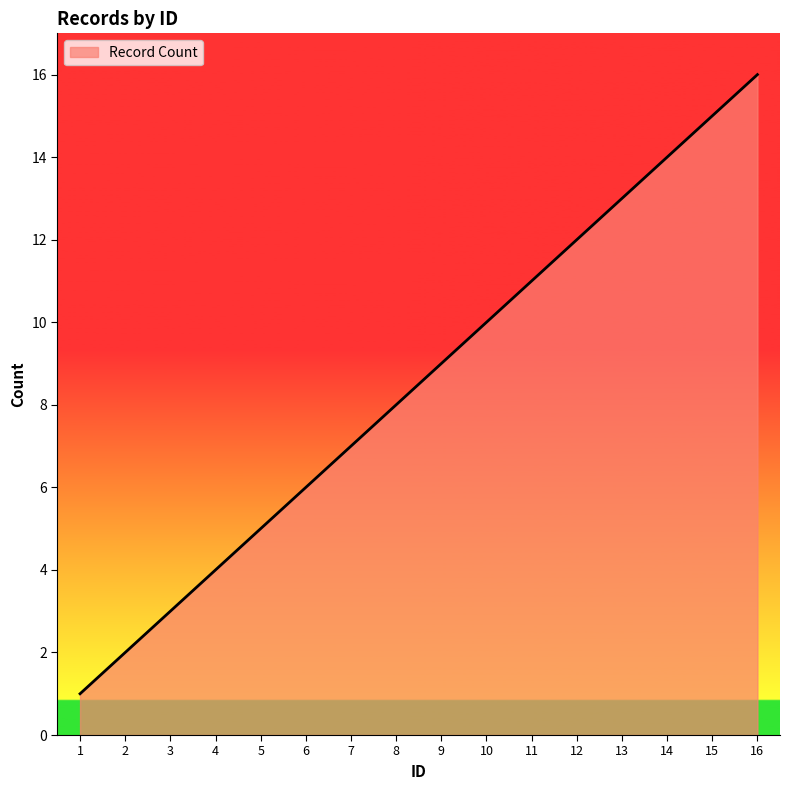

Where is the data nearest to the value 8?

8